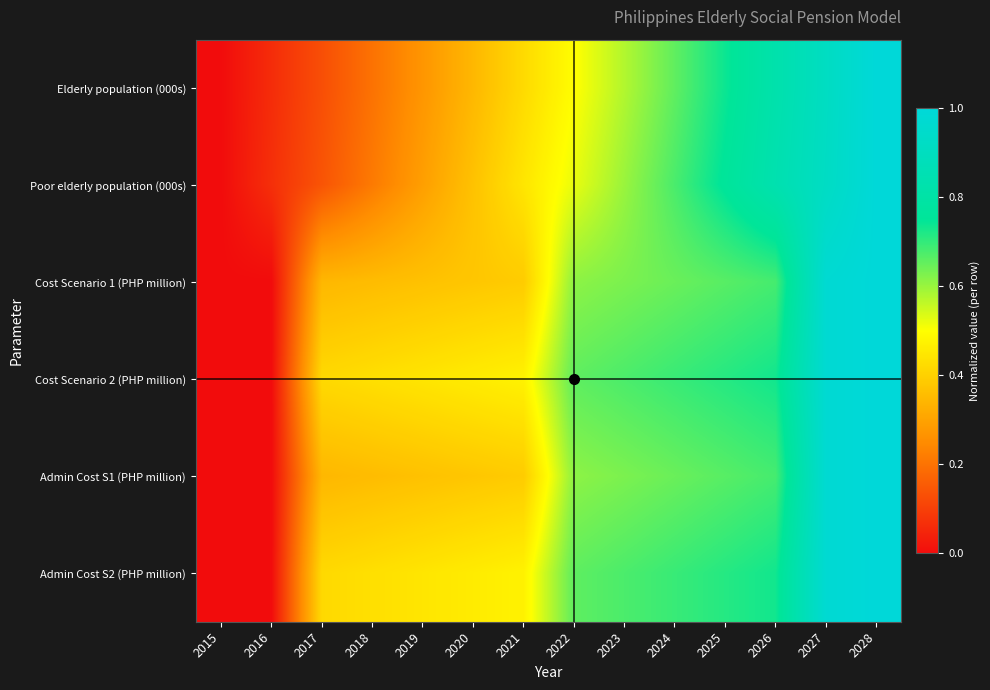

Which has a higher value, 2021 or 2018?

2021